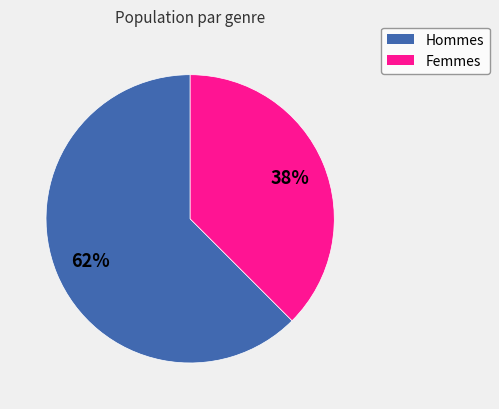

Is there a majority slice in this chart?

Yes